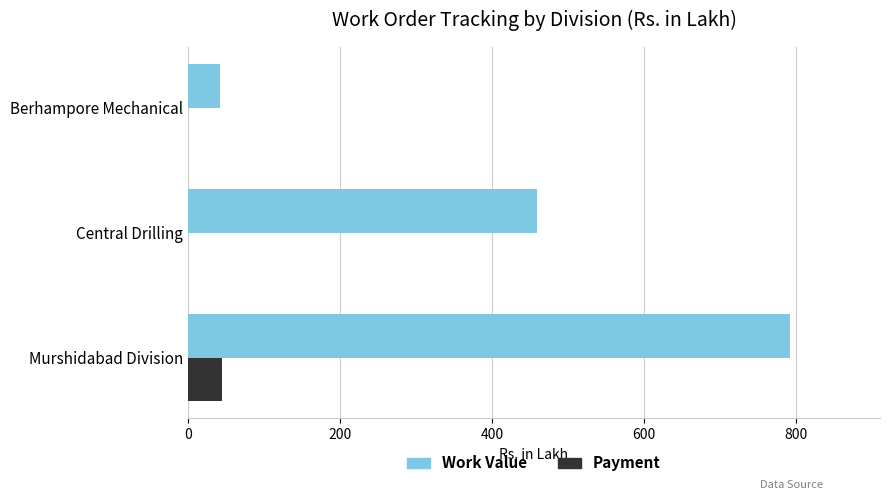

What is the highest value of the Work Value series?

791.3